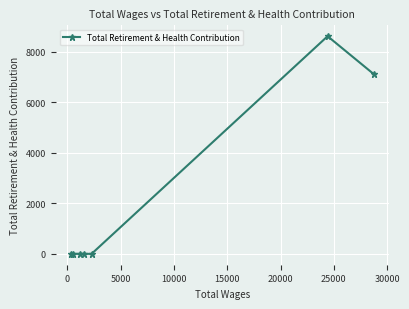

True or false: the data has more than 0 interior local peaks.

True